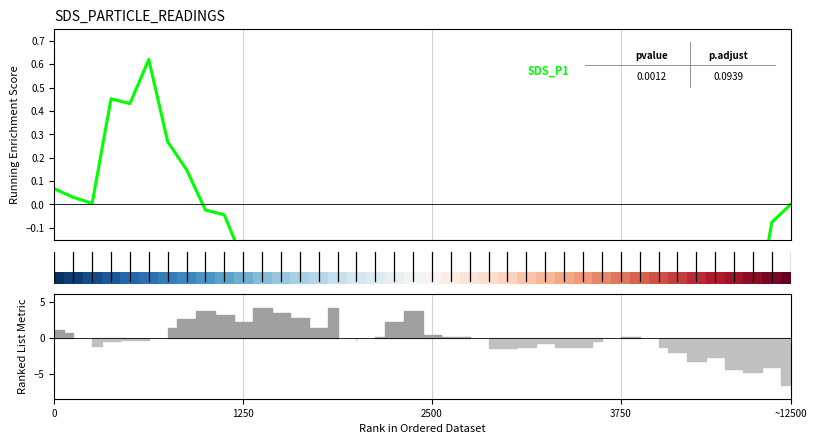

What is the label of the 29th bar from the left?

28